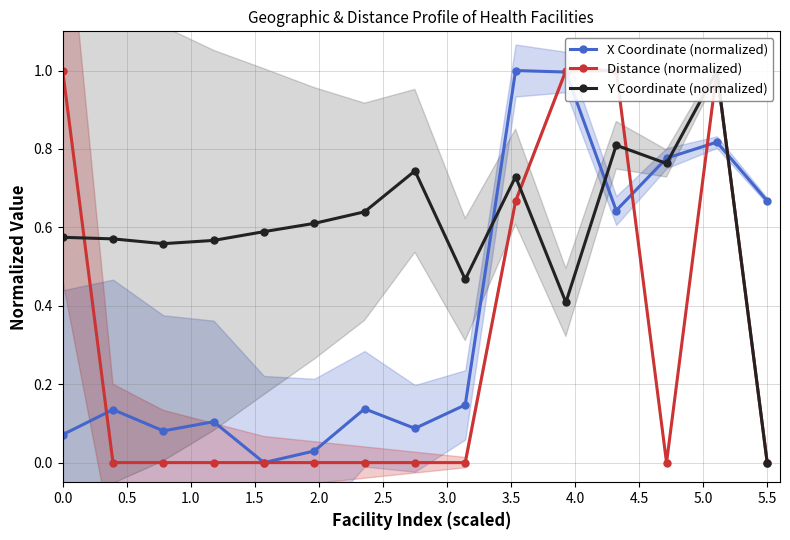

In X Coordinate (normalized), how many points are higher than both neighbors (excluding endpoints)?

5